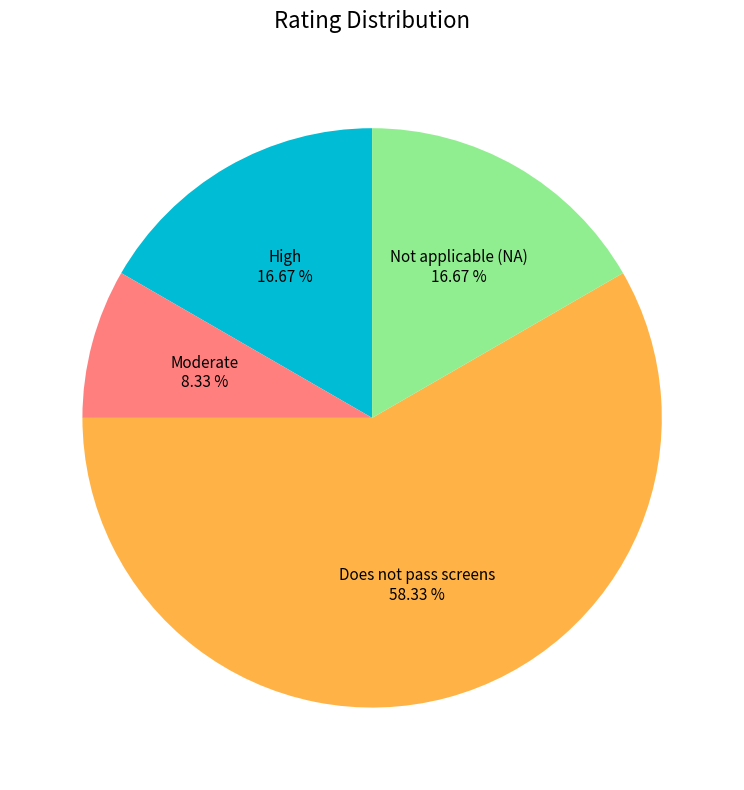

To the nearest percent, what is the average slice percentage?

25%